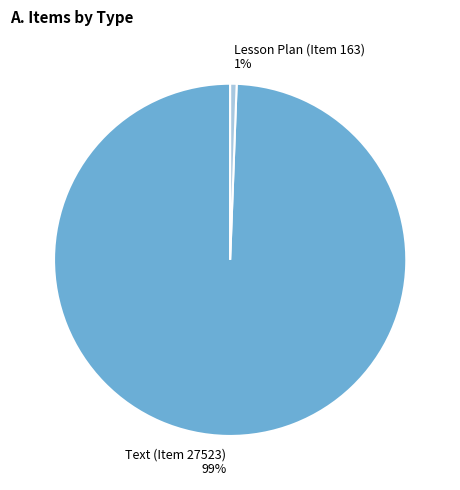

To the nearest percent, what is the average slice percentage?

50%